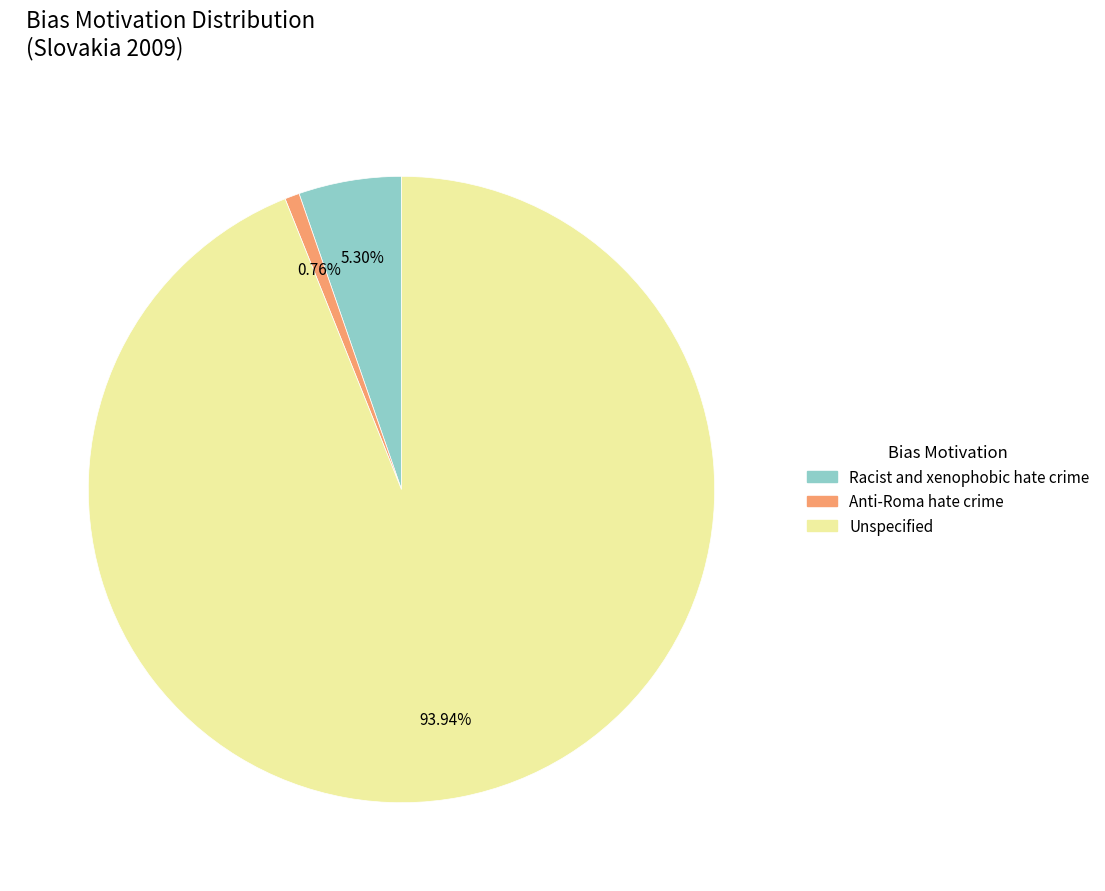

True or false: Anti-Roma hate crime accounts for 12% of the total.

False